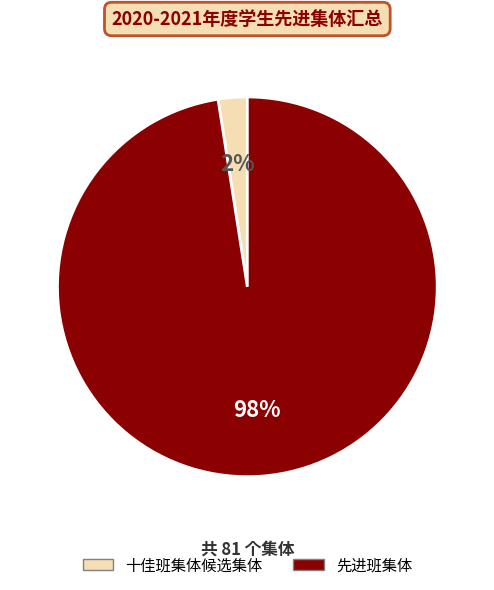

The 十佳班集体候选集体 slice represents 2% of the pie. True or false?

True